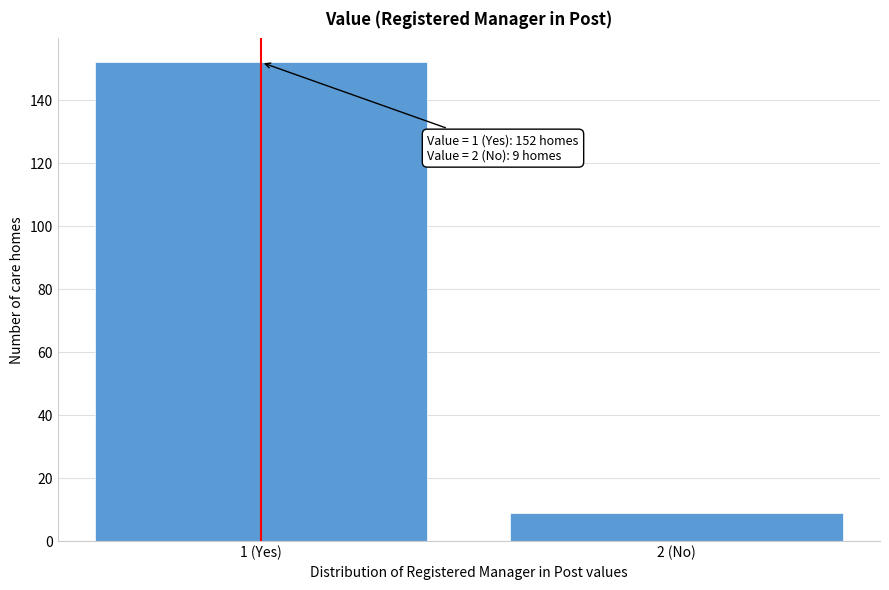

Reading right to left, extract all data points from this chart.

2 (No)=9	1 (Yes)=152